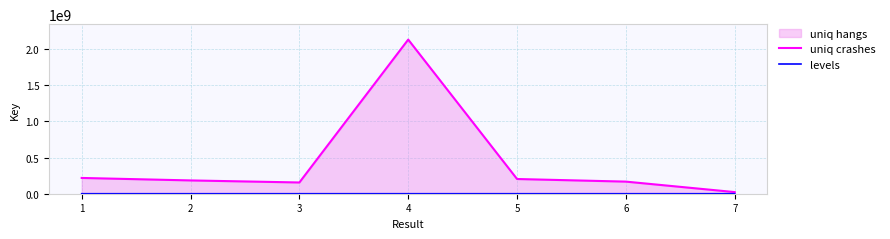

Does the chart display data point markers on the line(s)?

No